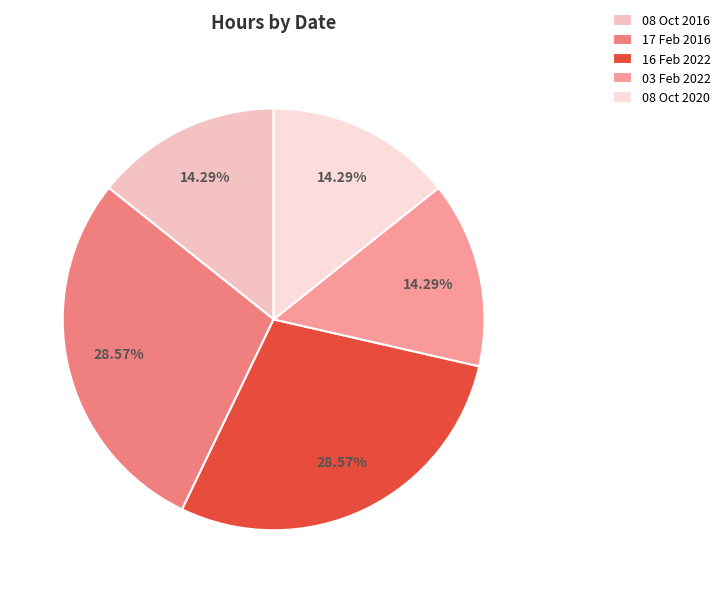

To the nearest percent, what is the combined percentage of 16 Feb 2022 and 17 Feb 2016?

57%